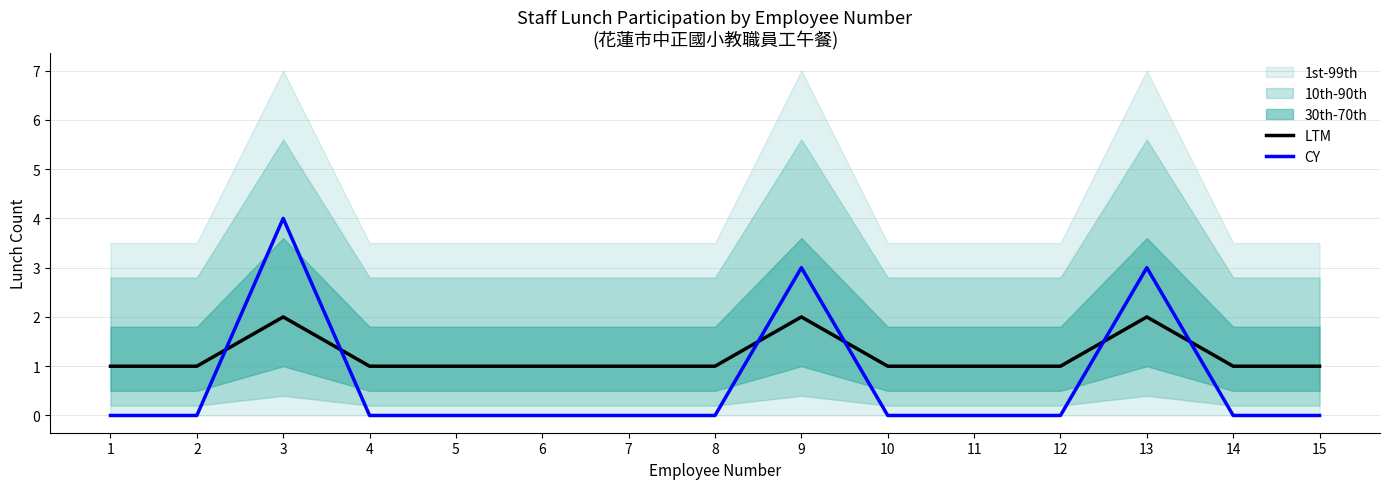

Does the chart display data point markers on the line(s)?

No